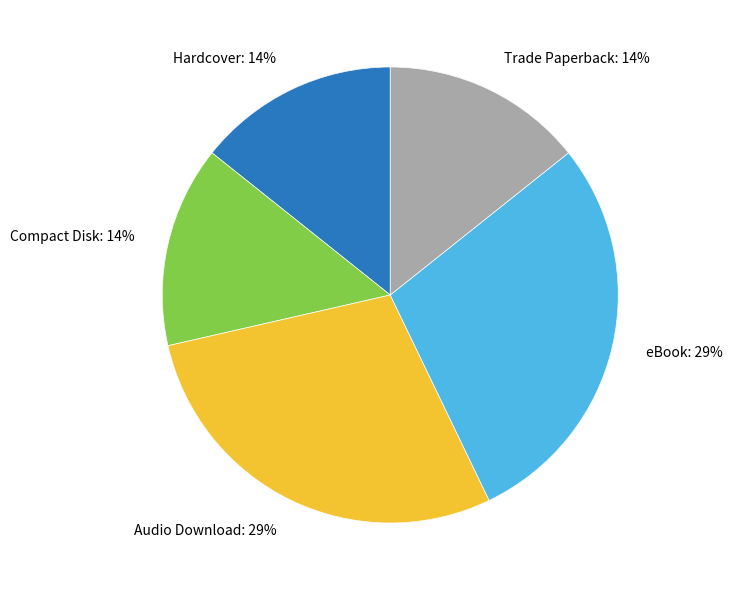

What percentage do eBook and Hardcover together represent?

42.9%